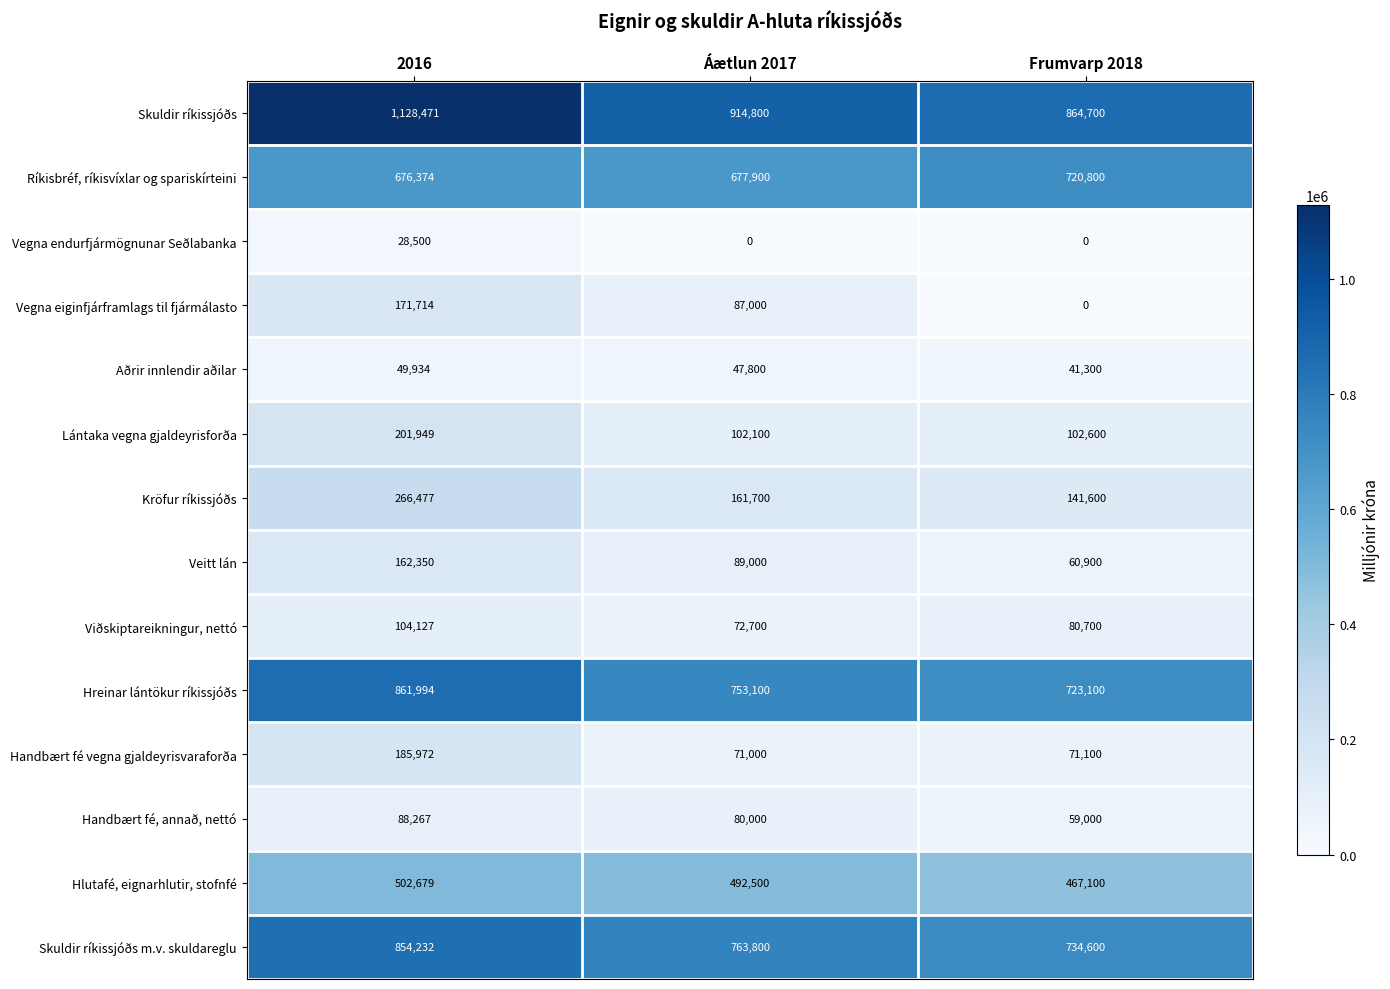

Where does the Veitt lán series first go above 89000?

2016